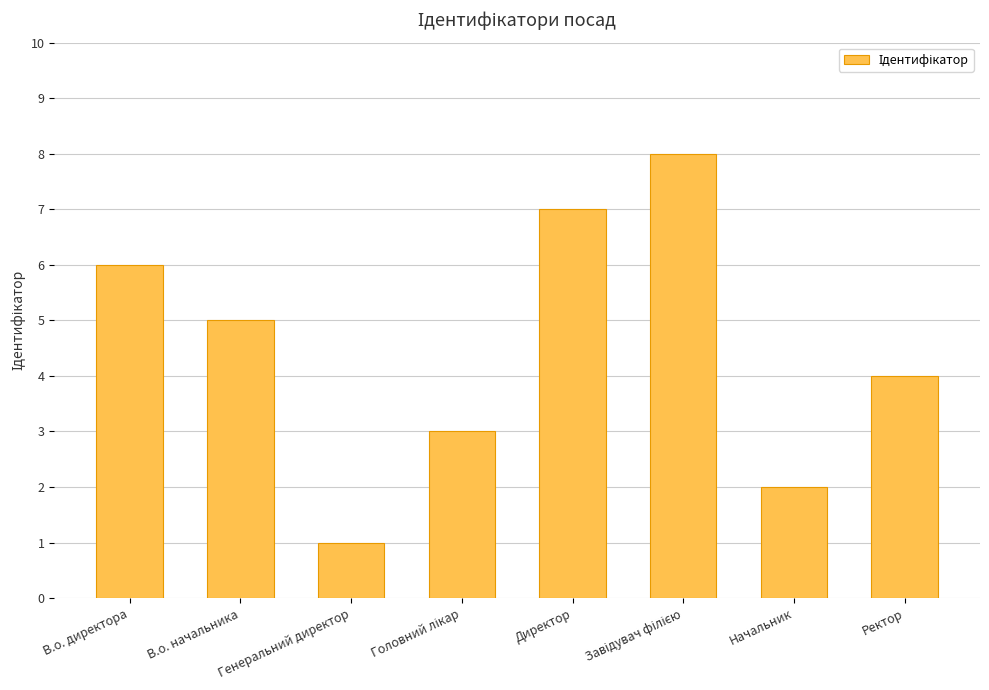

Count the number of categories in the chart.

8